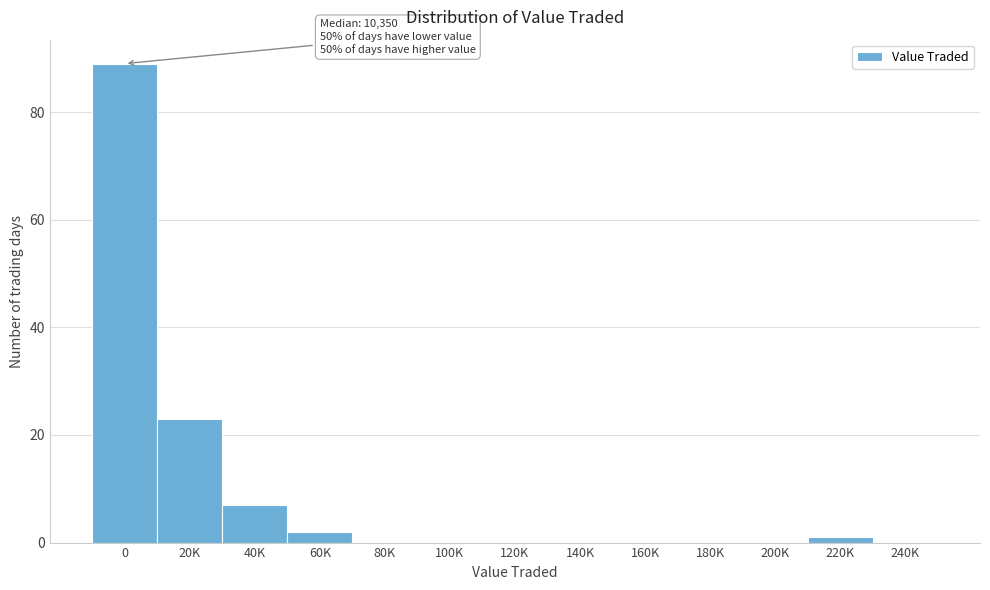

Reading right to left, what are all the values shown in this chart?

240K=0	220K=1	200K=0	180K=0	160K=0	140K=0	120K=0	100K=0	80K=0	60K=2	40K=7	20K=23	0=89